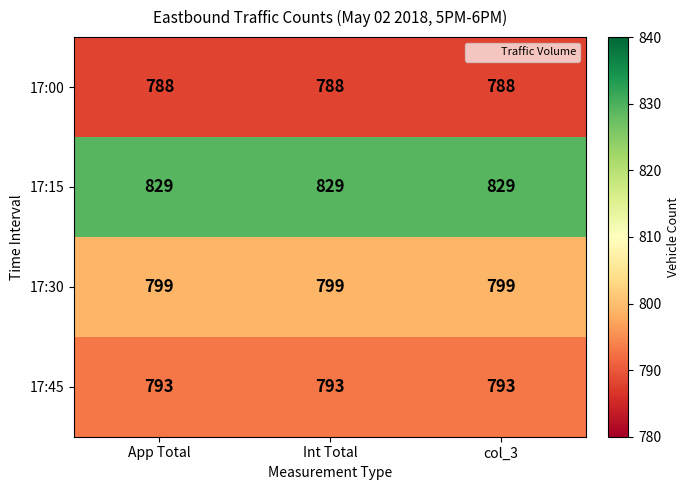

Read the 17:45 value at Int Total.

793